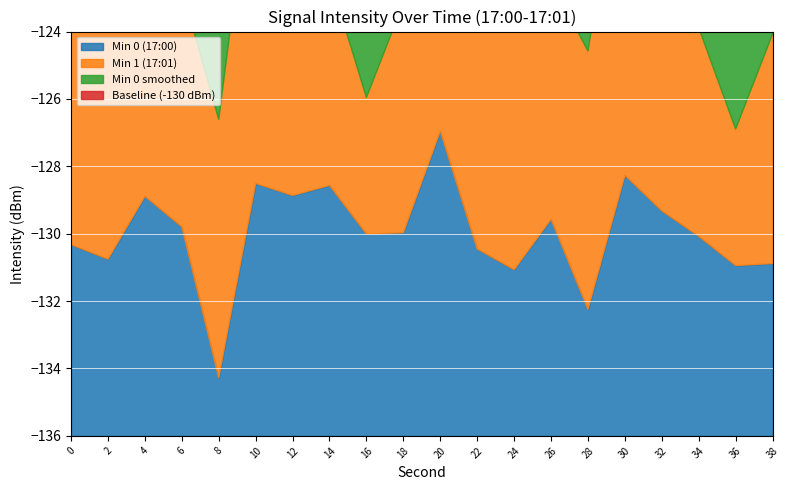

What is the minimum value shown in the chart?

-134.3